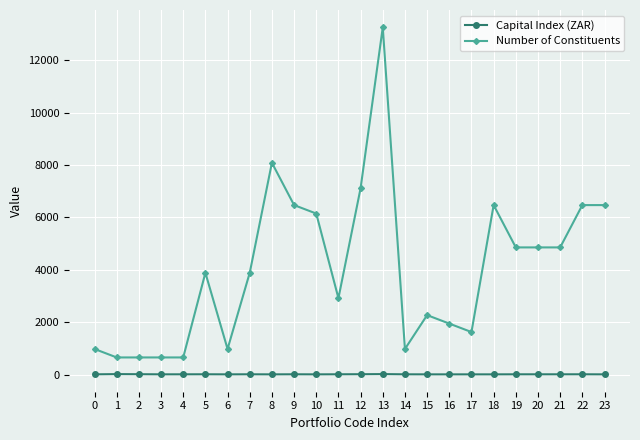

At which category is the sum across all series the highest?

13